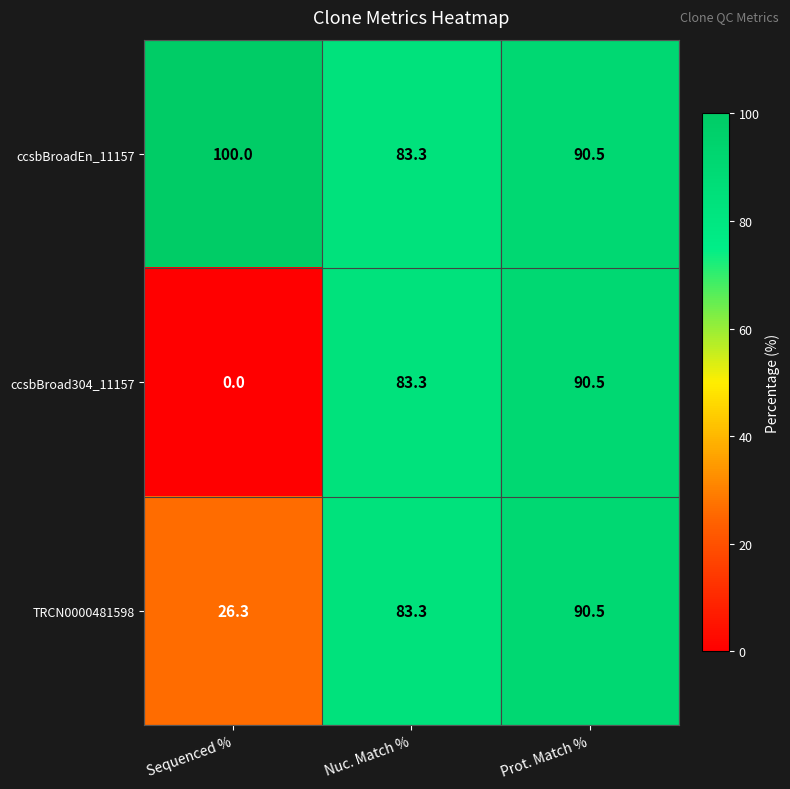

Which label corresponds to the largest value in the chart?

Sequenced %